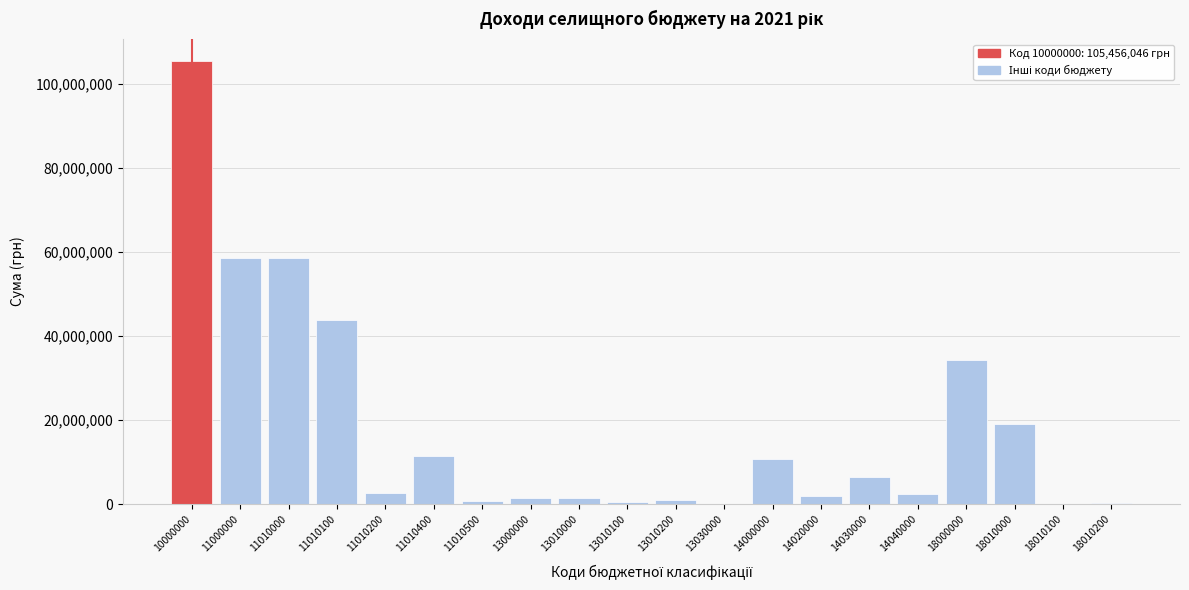

What is the sum of all values?

361623738